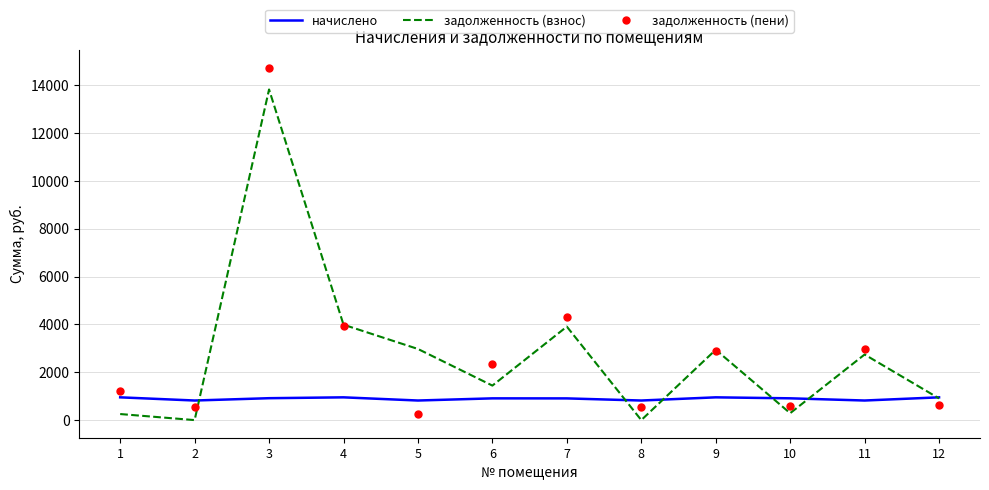

What is the average value of the задолженность (пени) series?

2917.9